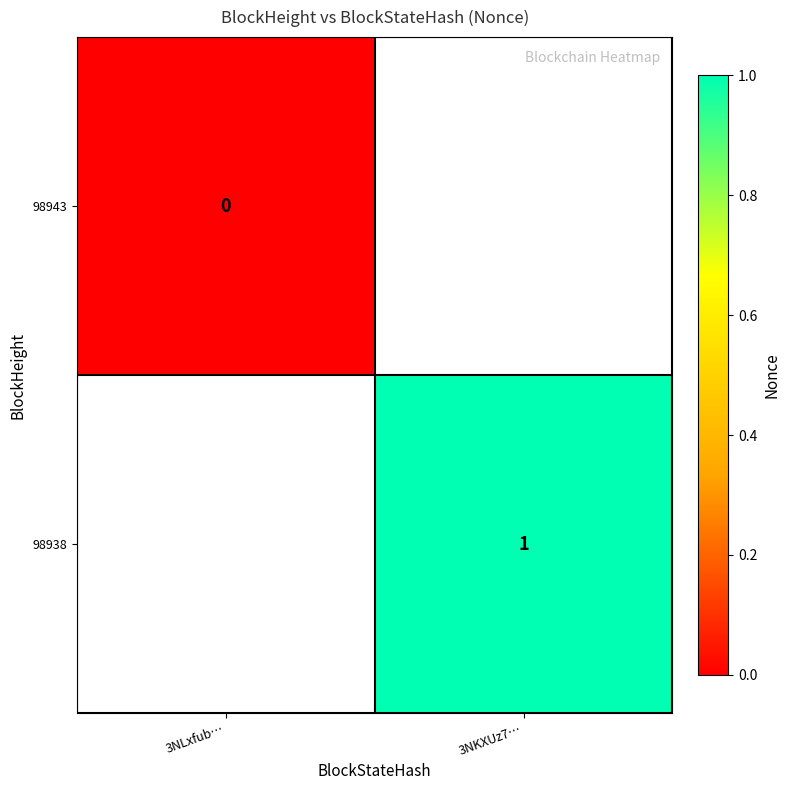

The 98938 series shows 1 at 3NKXUz7…. True or false?

True